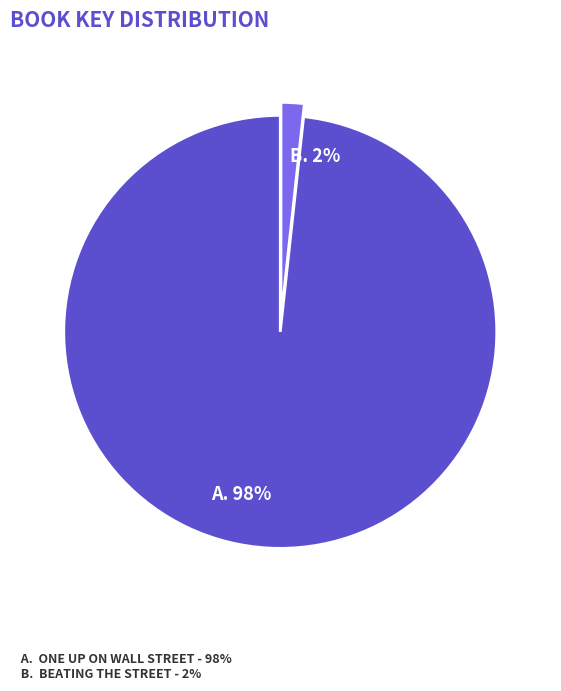

To the nearest percent, what is the average slice percentage?

50%